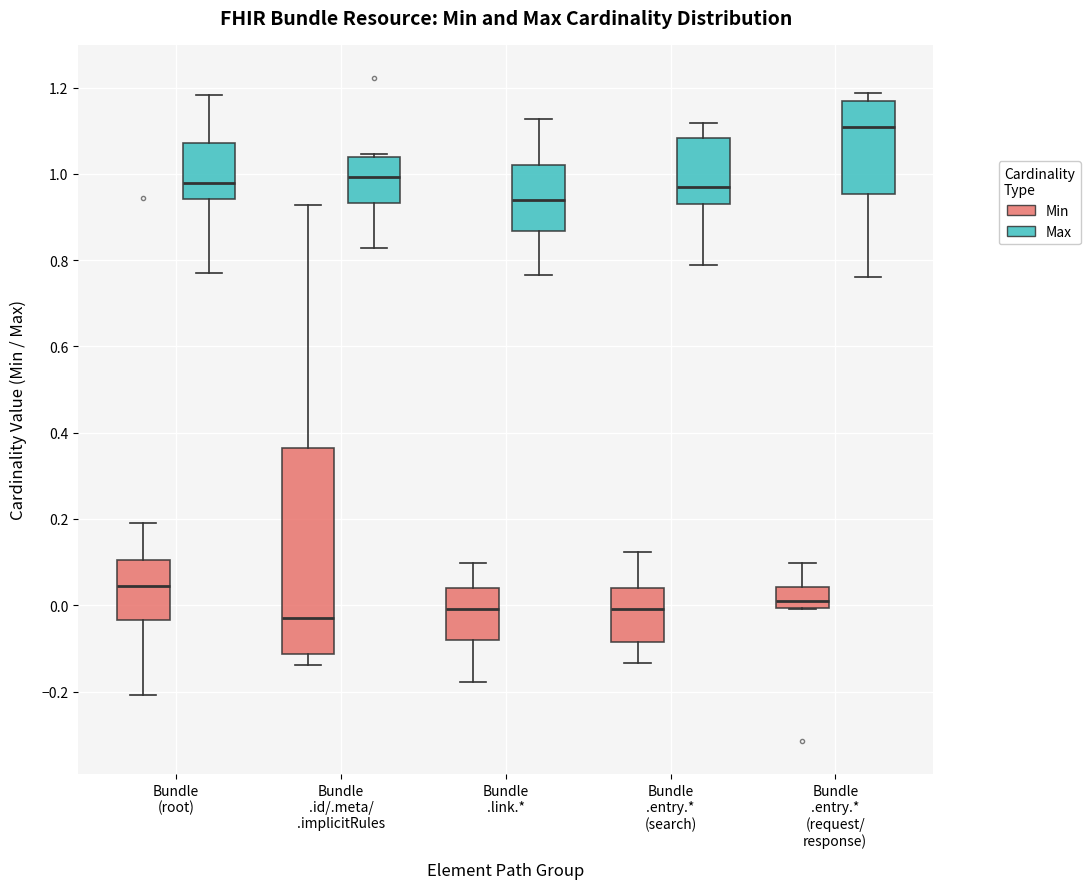

Where is the lower edge of the box for Bundle .entry.* (search) (Max) on the y-axis? The values are not printed on the chart, so give them approximately, as read against the axis.

0.92